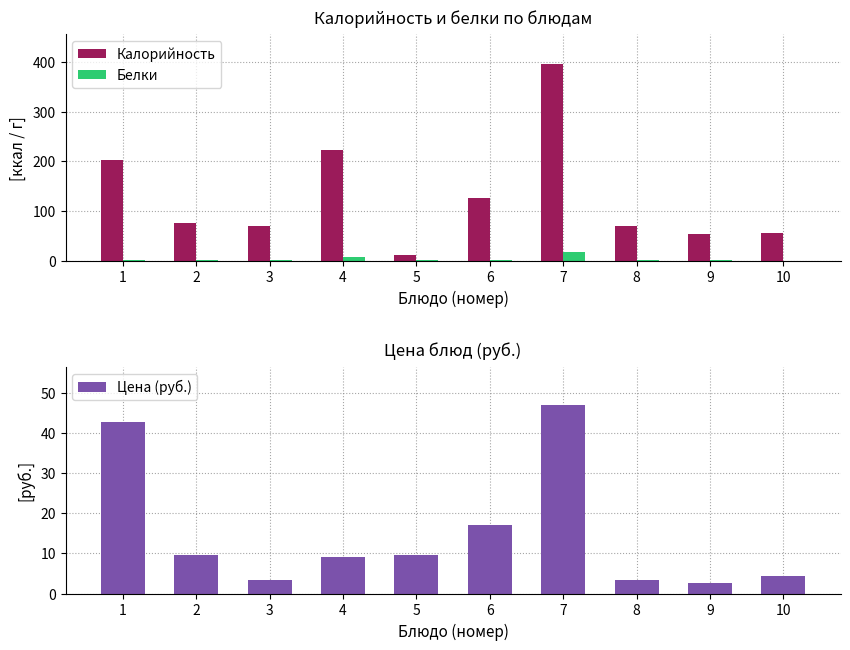

Reading right to left, transcribe all the data shown in this chart.

Калорийность: 57.0	54.0	71.0	396.0	127.0	11.0	223.0	71.0	76.0	202.0
Белки: 0.0	2.0	2.0	18.0	1.0	1.0	7.0	2.0	1.0	2.0
Цена (руб.): 4.2	2.6	3.3	47.0	17.0	9.6	9.1	3.3	9.5	42.8